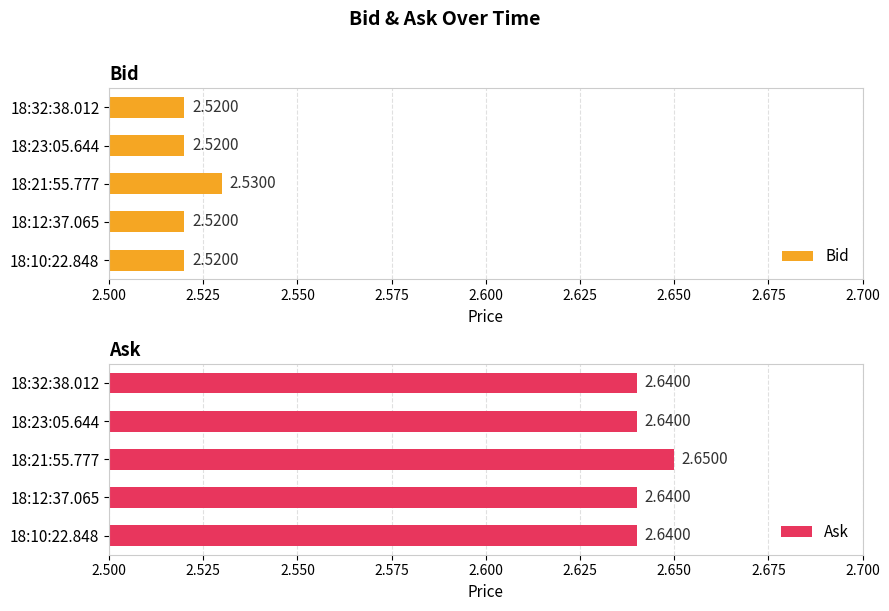

What is the sum of the Ask values at 18:10:22.848 and 18:21:55.777?

5.3